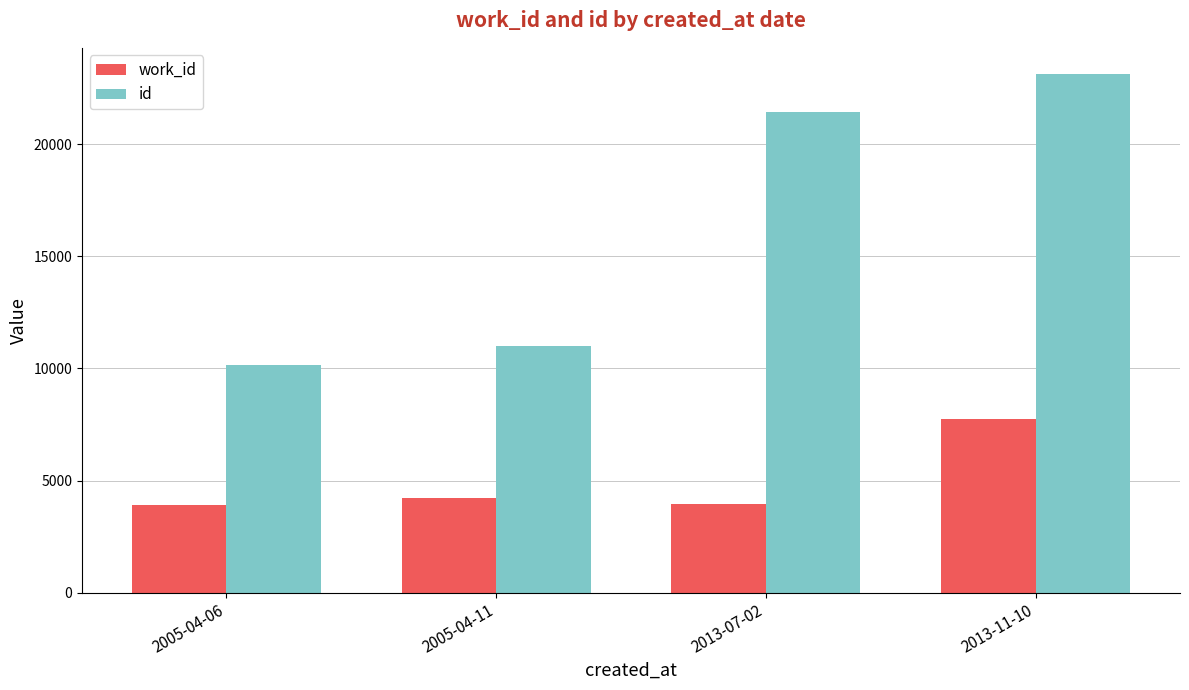

Is the value of id at 2013-11-10 greater than the value of work_id at 2005-04-11?

Yes